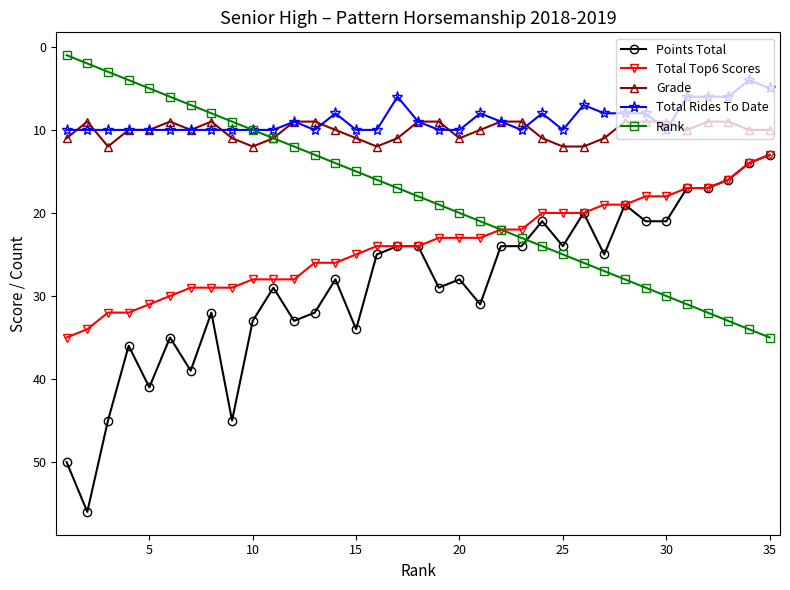

True or false: Total Top6 Scores and Grade intersect in this chart.

False